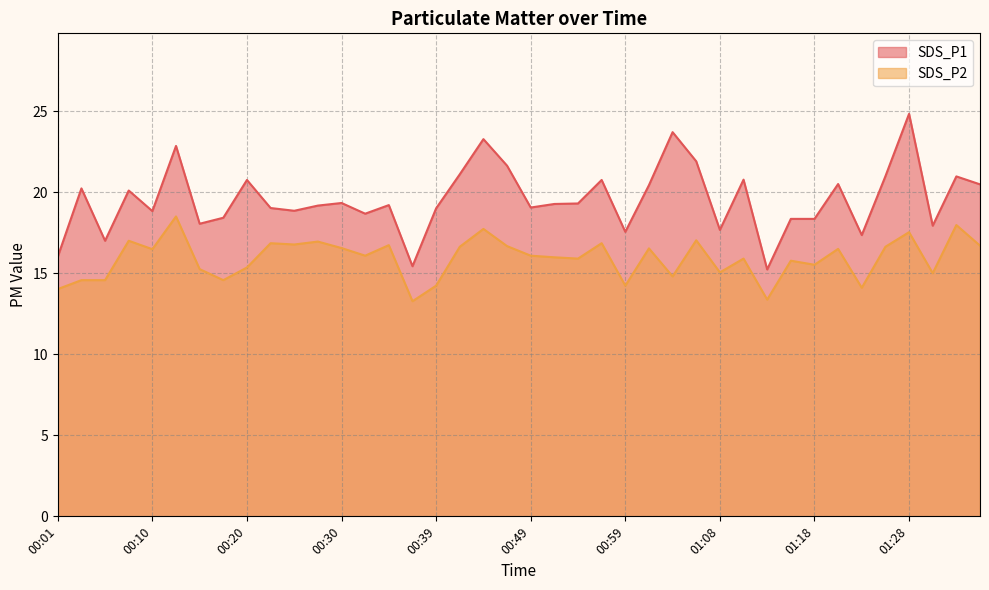

Reading left to right, what are all the values shown in this chart?

SDS_P1: 00:01=16.0	00:03=20.2	00:05=17.0	00:08=20.1	00:10=18.8	00:13=22.9	00:15=18.1	00:17=18.4	00:20=20.8	00:22=19.0	00:25=18.9	00:27=19.2	00:30=19.3	00:32=18.7	00:34=19.2	00:37=15.4	00:39=19.0	00:42=21.1	00:44=23.3	00:47=21.6	00:49=19.1	00:51=19.3	00:54=19.3	00:56=20.8	00:59=17.6	01:01=20.4	01:04=23.7	01:06=21.9	01:08=17.7	01:11=20.8	01:13=15.2	01:16=18.4	01:18=18.4	01:21=20.5	01:23=17.4	01:25=21.0	01:28=24.8	01:30=17.9	01:33=21.0	01:35=20.5
SDS_P2: 00:01=14.0	00:03=14.6	00:05=14.6	00:08=17.0	00:10=16.5	00:13=18.5	00:15=15.2	00:17=14.6	00:20=15.3	00:22=16.9	00:25=16.8	00:27=16.9	00:30=16.6	00:32=16.1	00:34=16.7	00:37=13.3	00:39=14.2	00:42=16.6	00:44=17.7	00:47=16.7	00:49=16.1	00:51=16.0	00:54=15.9	00:56=16.9	00:59=14.2	01:01=16.5	01:04=14.8	01:06=17.0	01:08=15.1	01:11=15.9	01:13=13.4	01:16=15.8	01:18=15.5	01:21=16.5	01:23=14.1	01:25=16.6	01:28=17.5	01:30=15.0	01:33=18.0	01:35=16.7